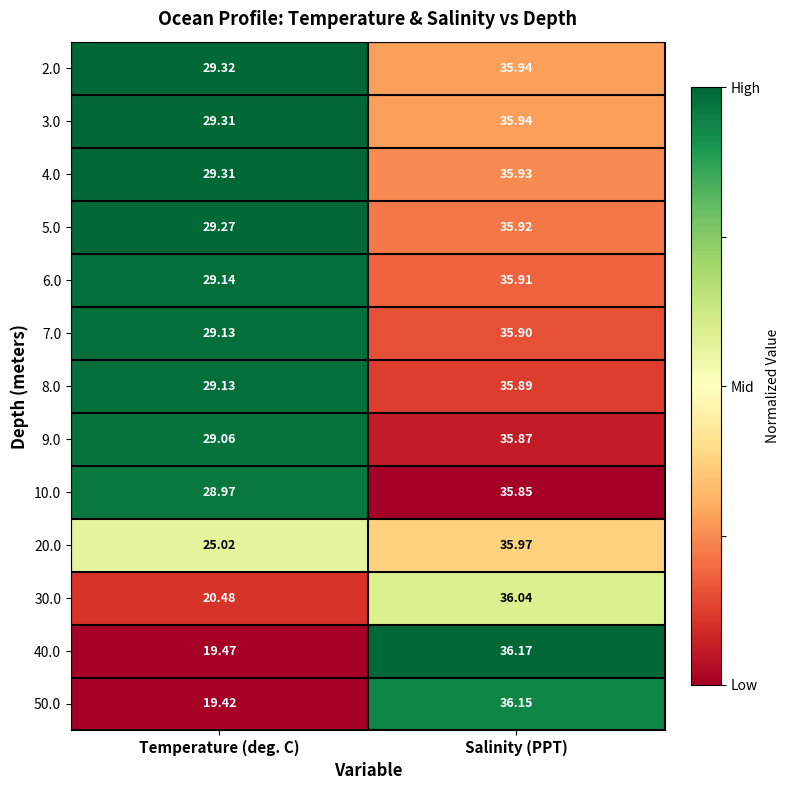

Rank the categories by 30.0 value from highest to lowest.

Salinity (PPT), Temperature (deg. C)